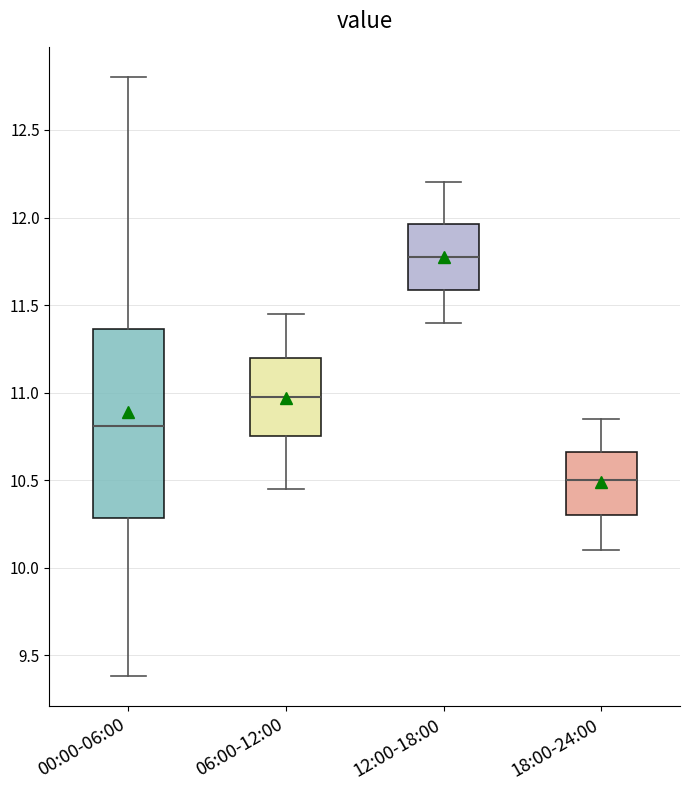

Which box is the tallest, from its lower edge to its upper edge?

00:00-06:00